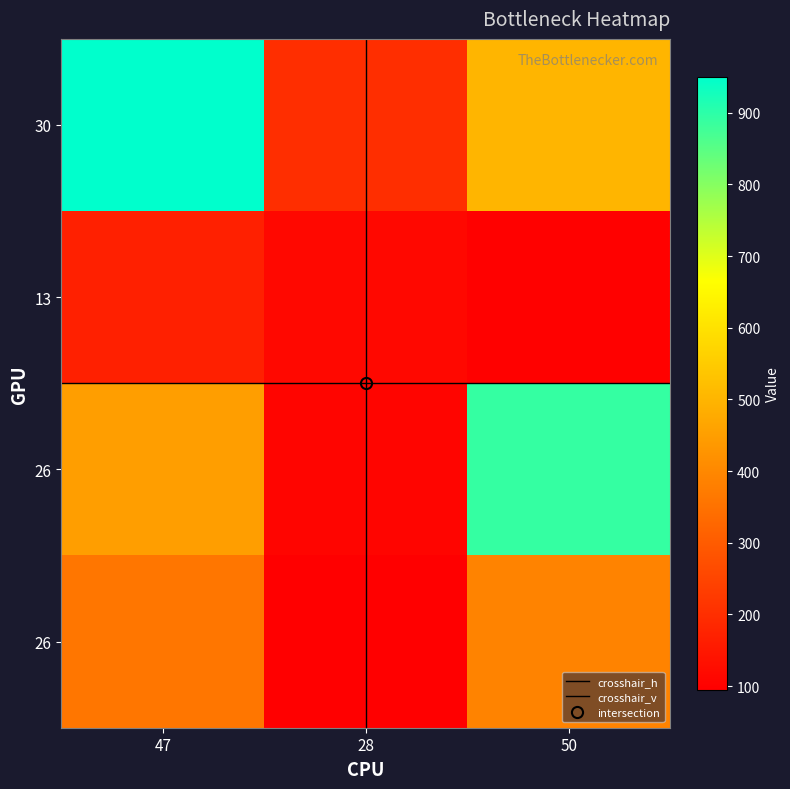

Which series has the largest total across all categories?

30